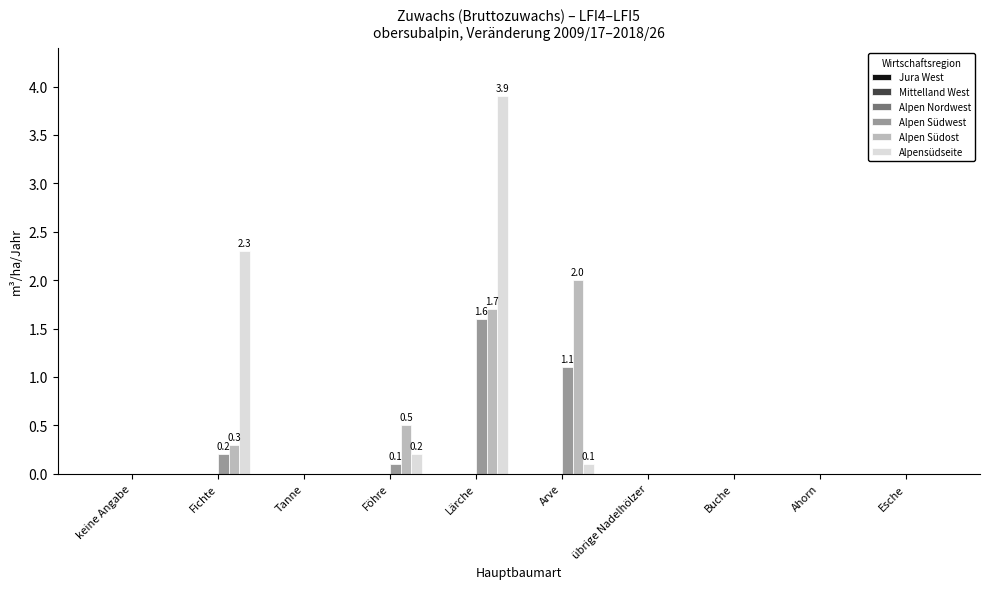

What is the sum of all Alpen Südost values?

4.5